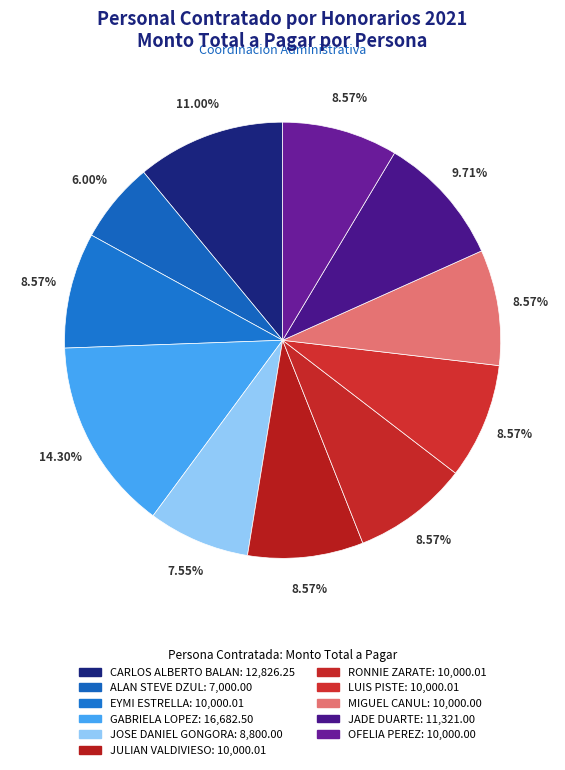

To the nearest percent, what portion does JADE DUARTE represent?

10%